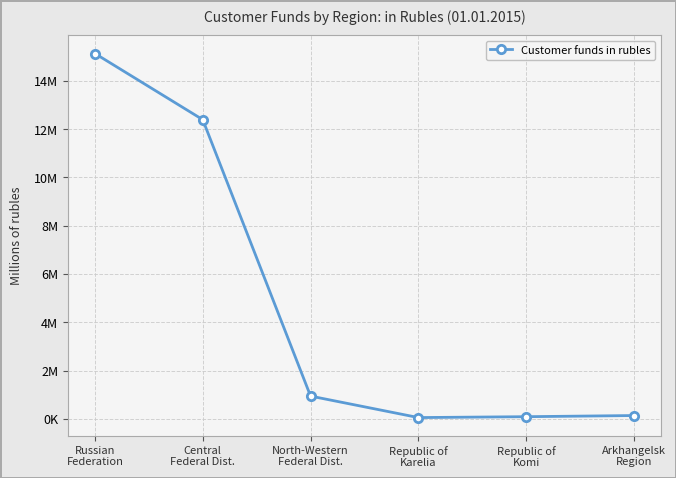

The chart shows a value of 56750 at Republic of
Karelia. True or false?

True